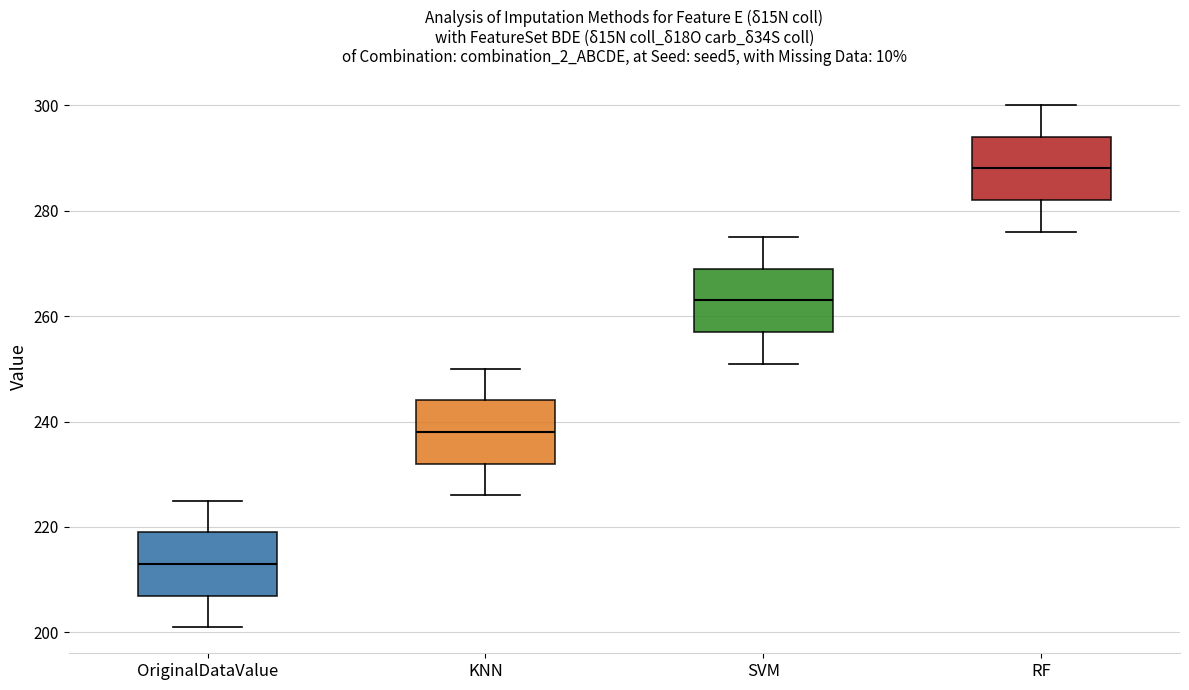

Reading left to right, read every box against the y-axis: the position of its median line, the range the box covers, and the ends of its whiskers. The values are not printed on the chart, so give them approximately, as read against the axis.

OriginalDataValue: median 214, box 208 to 220, whiskers 202 to 226
KNN: median 238, box 232 to 244, whiskers 226 to 250
SVM: median 264, box 258 to 270, whiskers 252 to 276
RF: median 288, box 282 to 294, whiskers 276 to 300